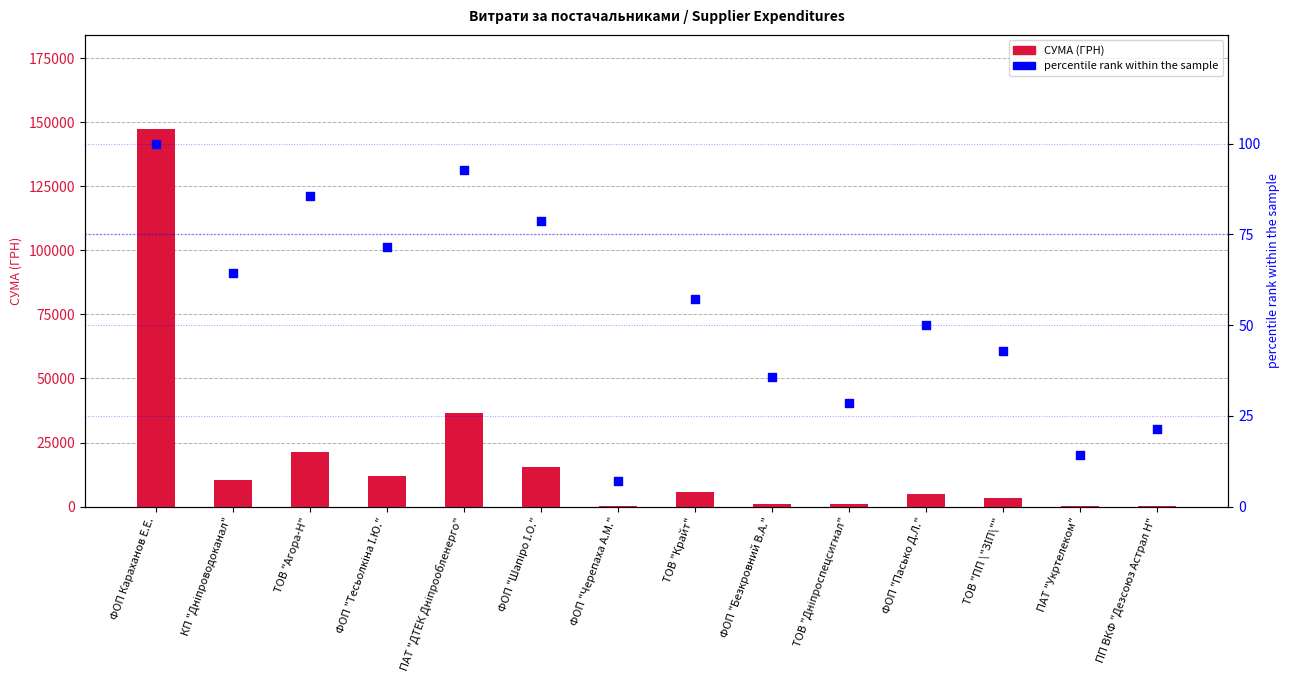

What are all the series names shown in the legend?

СУМА (ГРН), percentile rank within the sample